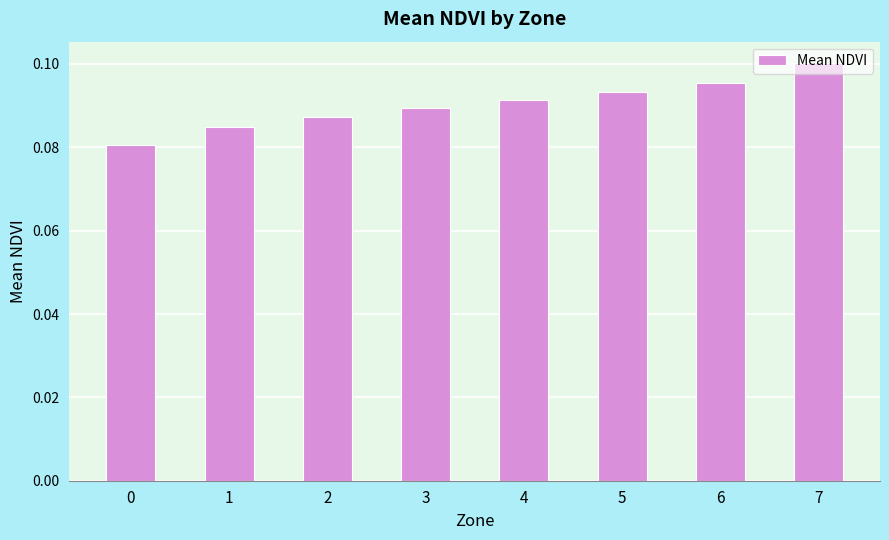

True or false: the data shows 0.2 at 6.

False